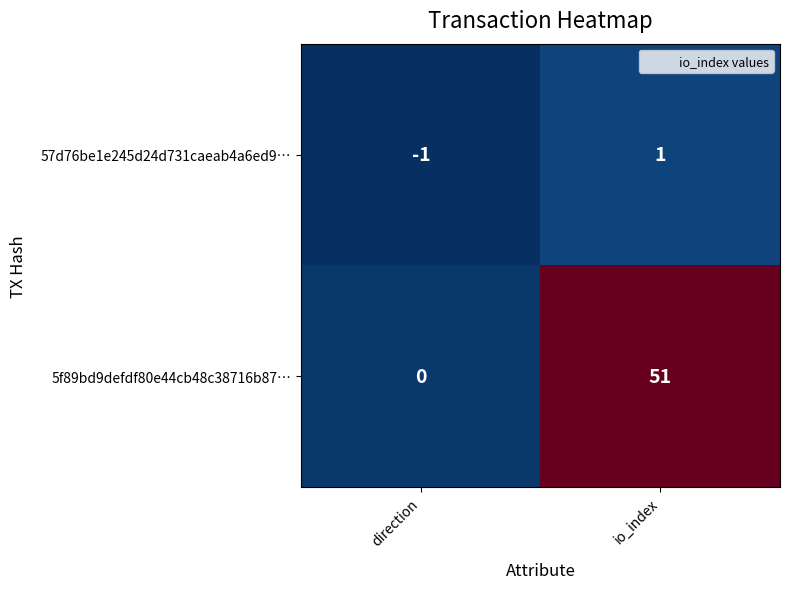

Reading left to right, transcribe all the data shown in this chart.

57d76be1e245d24d731caeab4a6ed9…: direction=-1	io_index=1
5f89bd9defdf80e44cb48c38716b87…: direction=0	io_index=51